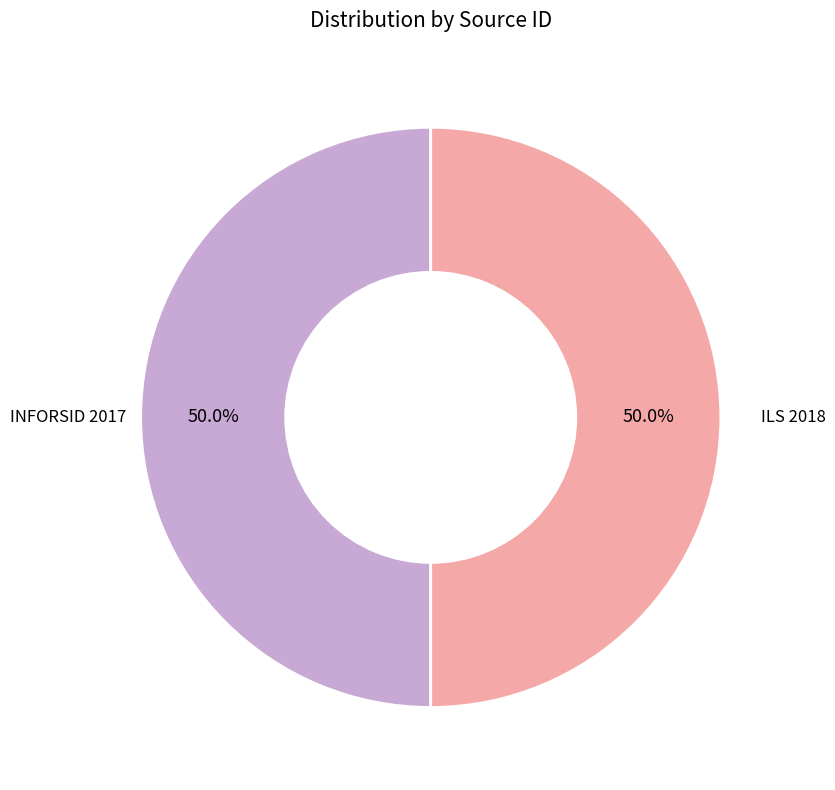

Combined, what portion of the pie is INFORSID 2017 and ILS 2018?

100.0%